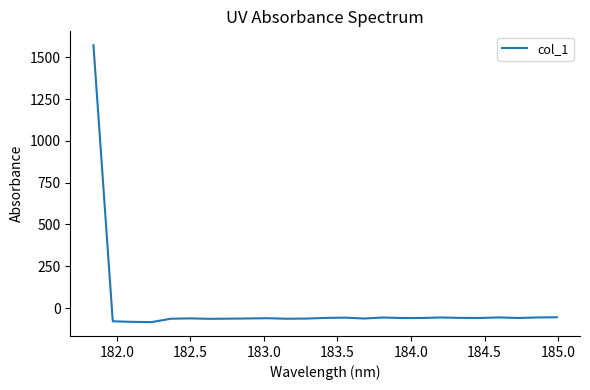

What is the greatest value displayed?

1571.7